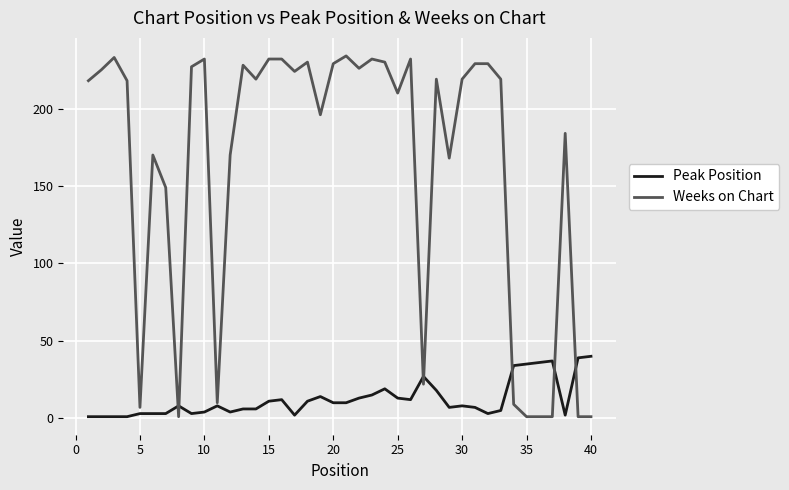

Which series has the largest range (max minus min)?

Weeks on Chart